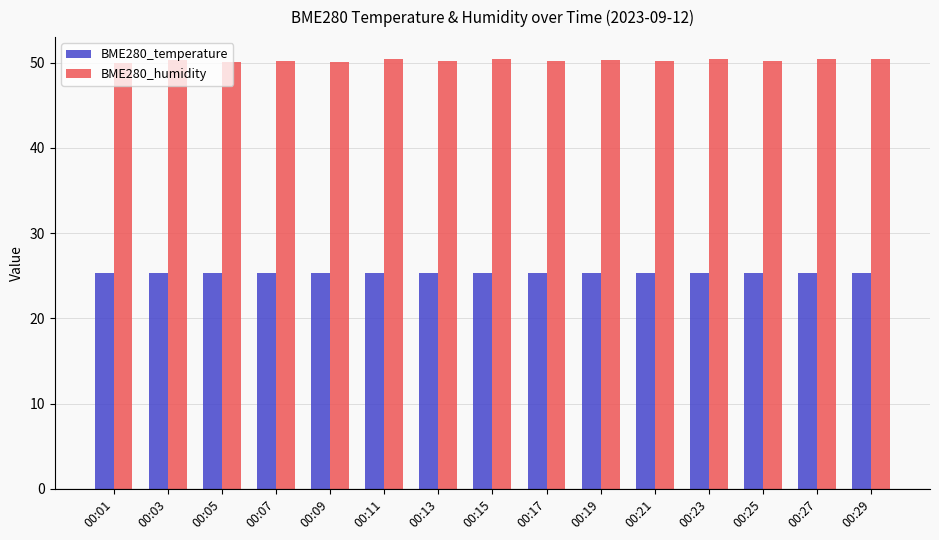

Is the value of BME280_temperature at 00:13 greater than the value of BME280_humidity at 00:25?

No